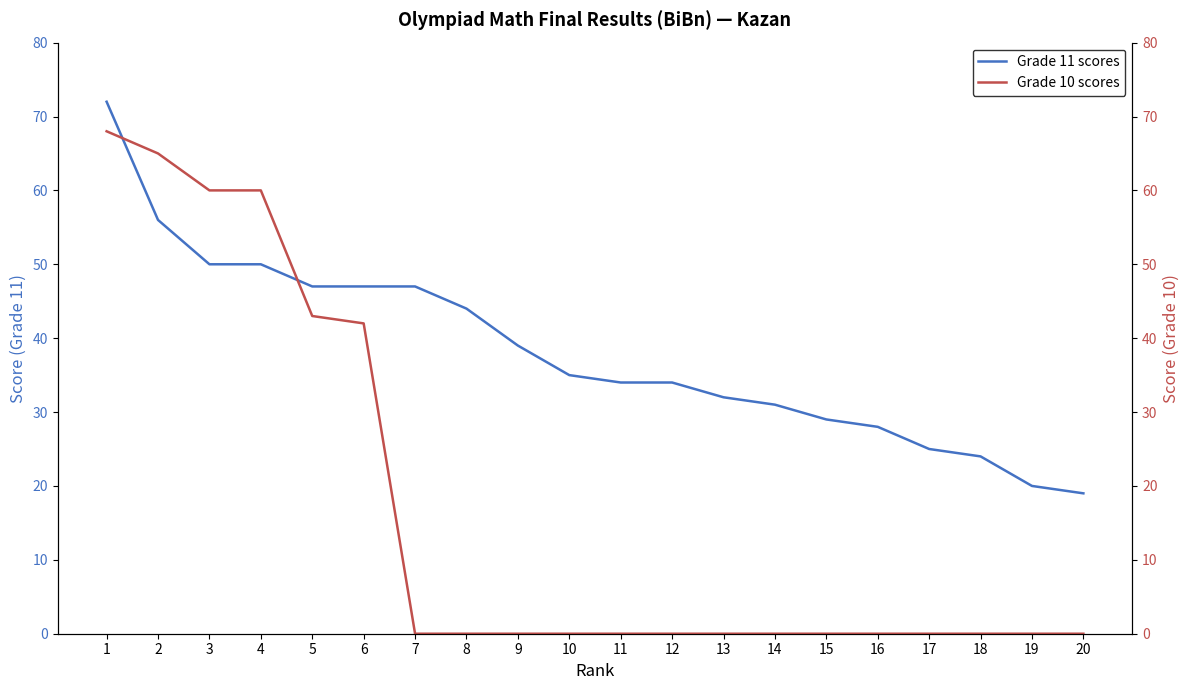

Where do Grade 11 scores and Grade 10 scores first cross each other?

1 and 2